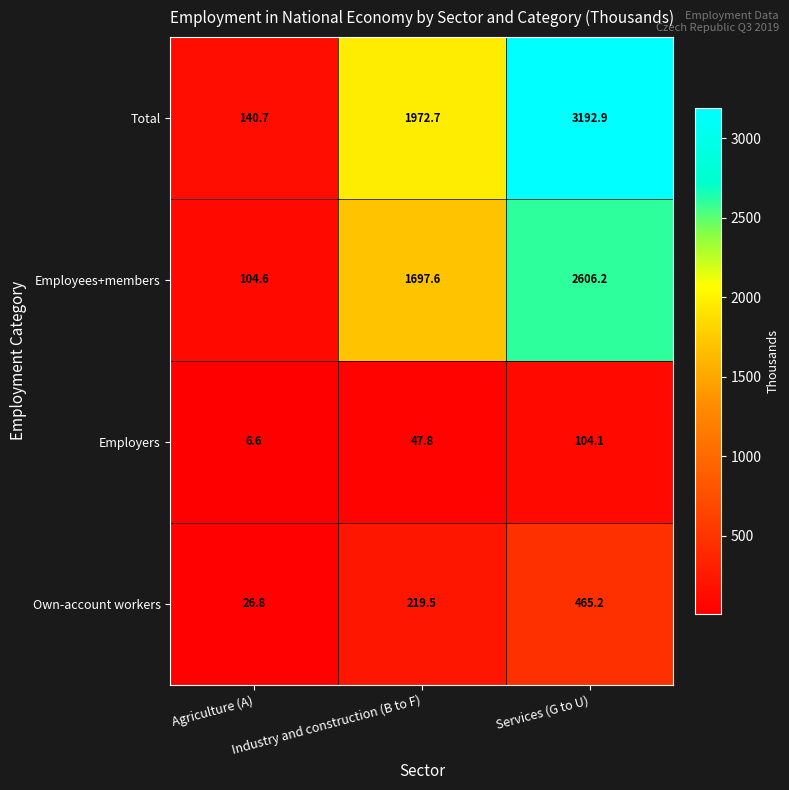

What is the difference between the highest and lowest values at Services (G to U)?

3088.8